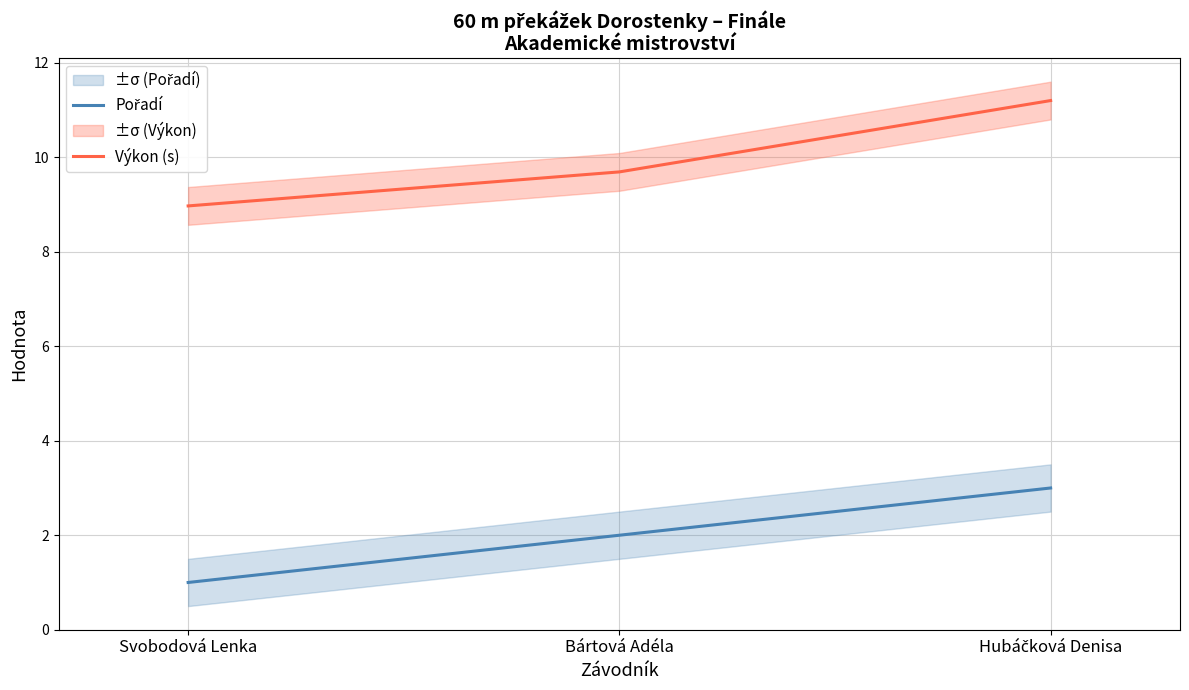

What is the label of the 3rd point from the left?

Hubáčková Denisa